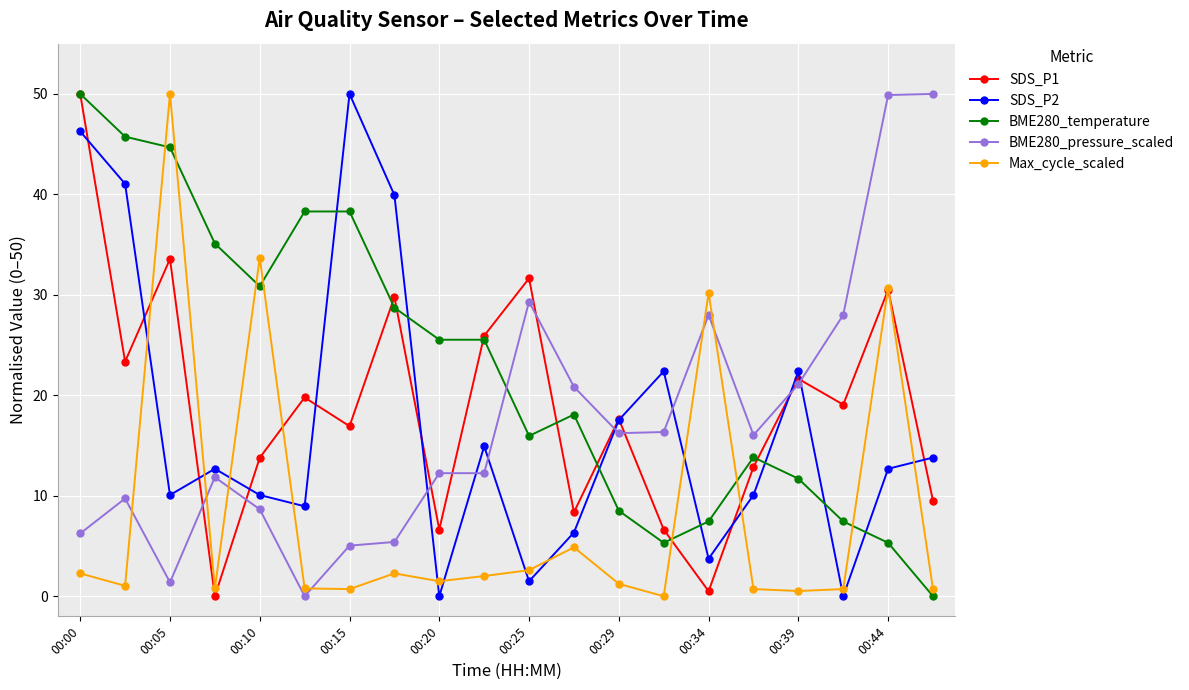

Is this an area chart (filled region under the line)?

No